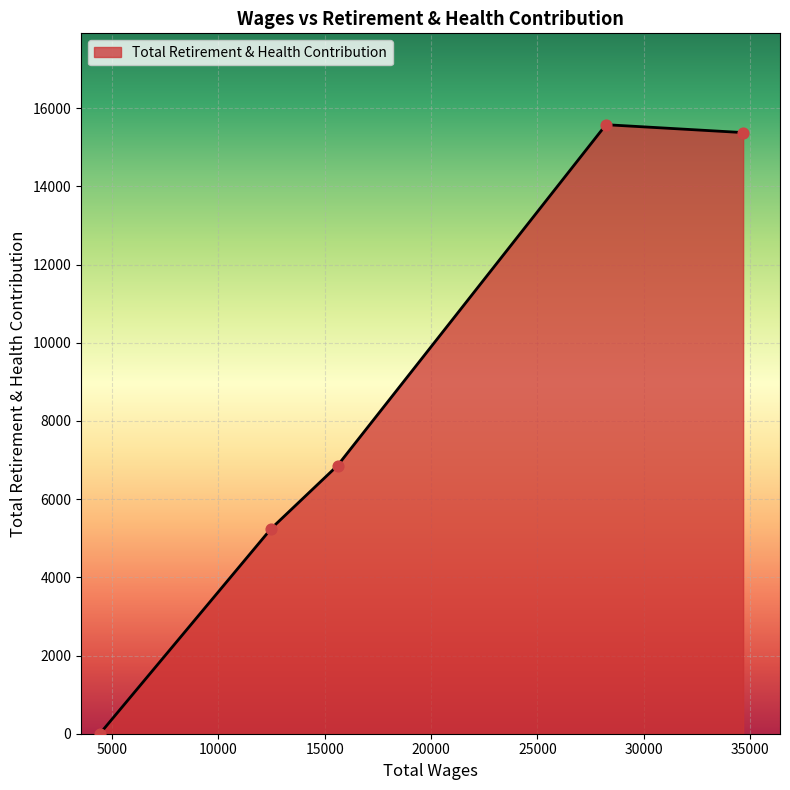

What is the average value?

8612